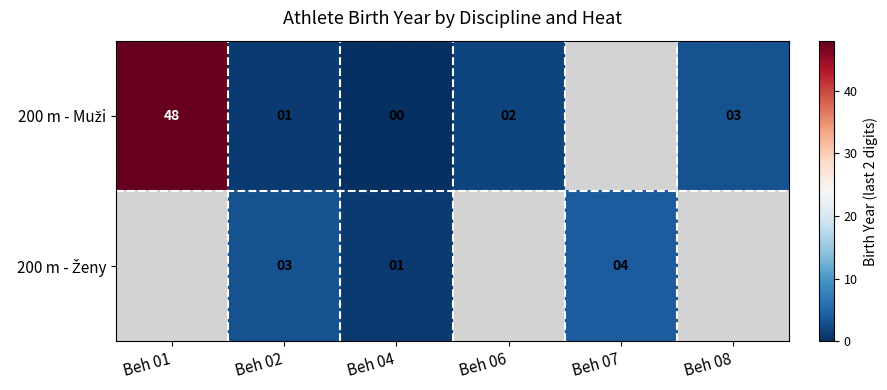

At which category is the sum across all series the highest?

Beh 02